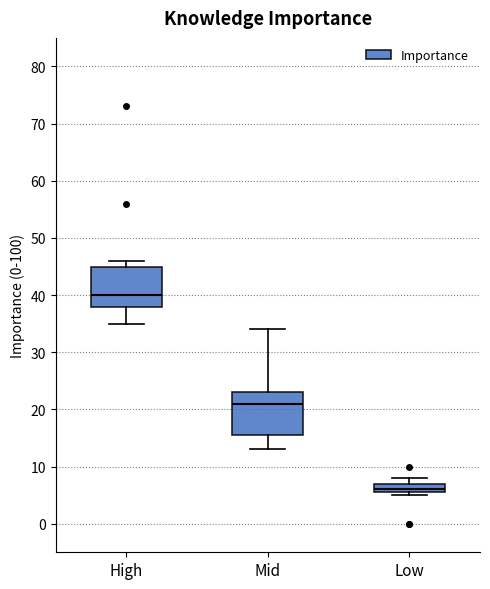

Where is the lower edge of the box for Mid on the y-axis? The values are not printed on the chart, so give them approximately, as read against the axis.

16